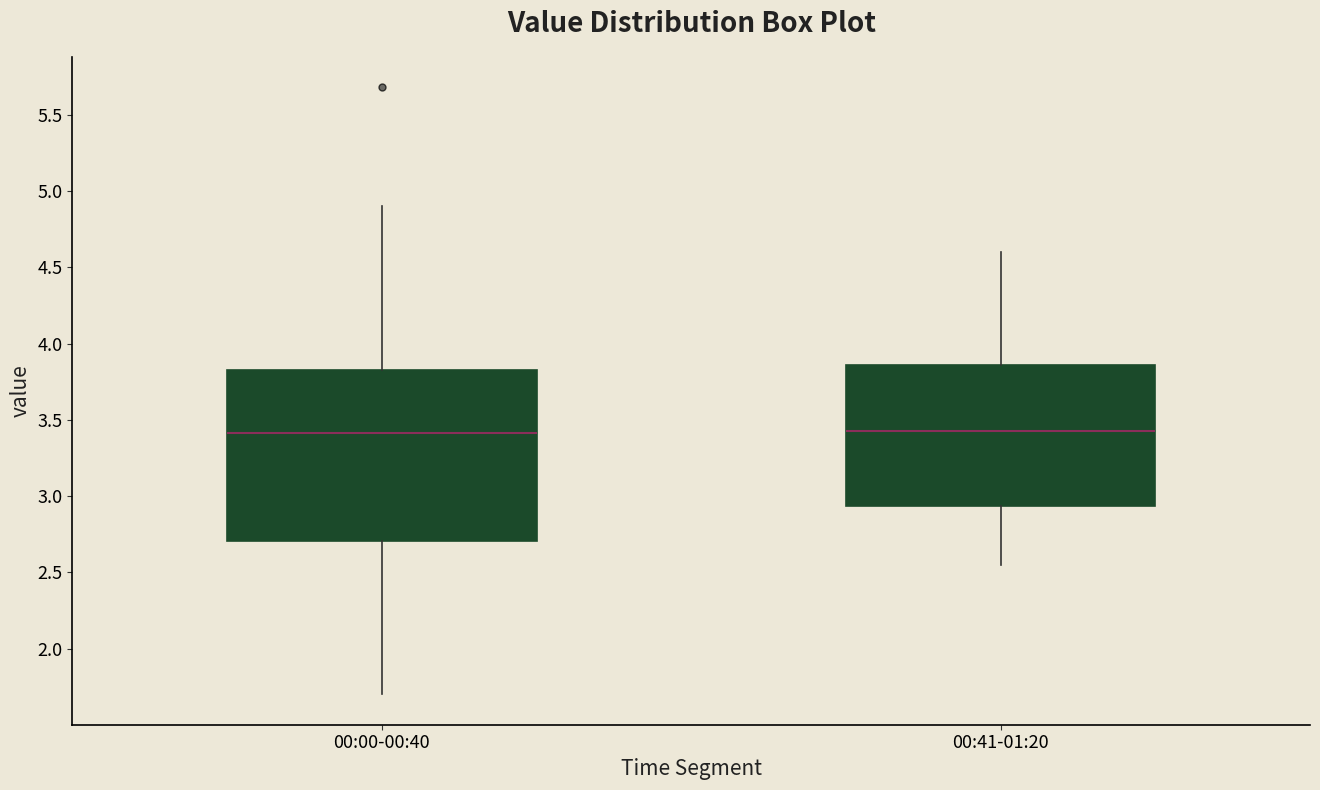

Where does the lower whisker of the box for 00:41-01:20 end on the y-axis? The values are not printed on the chart, so give them approximately, as read against the axis.

2.55